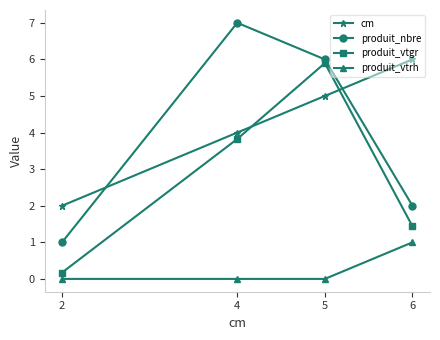

The produit_vtgr series shows 6.0 at 4. True or false?

False